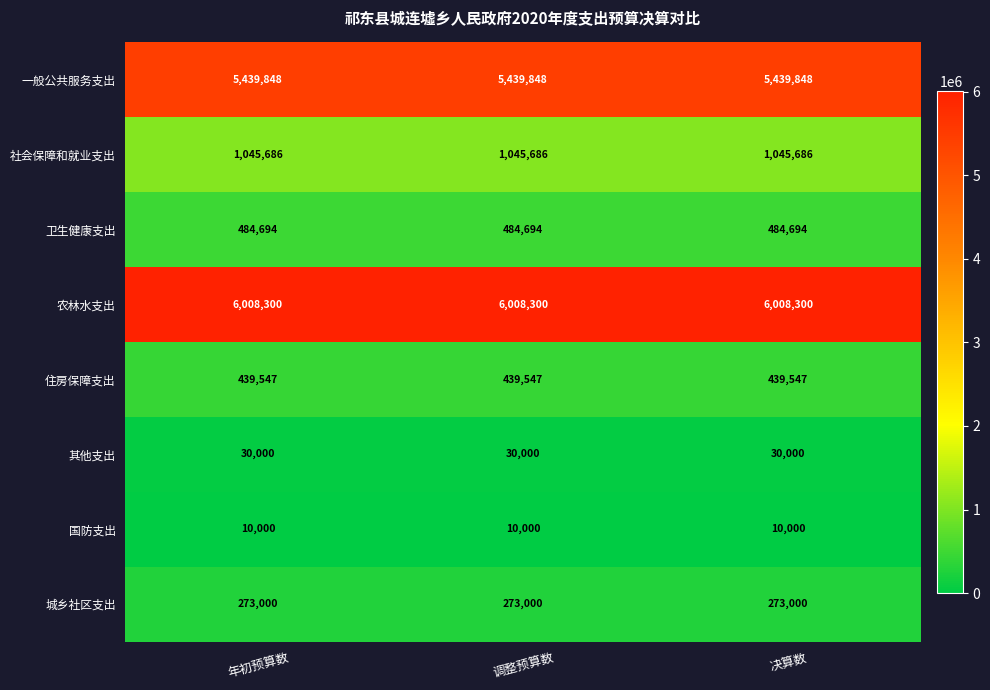

Rank the series by their maximum value, from highest to lowest.

农林水支出, 一般公共服务支出, 社会保障和就业支出, 卫生健康支出, 住房保障支出, 城乡社区支出, 其他支出, 国防支出